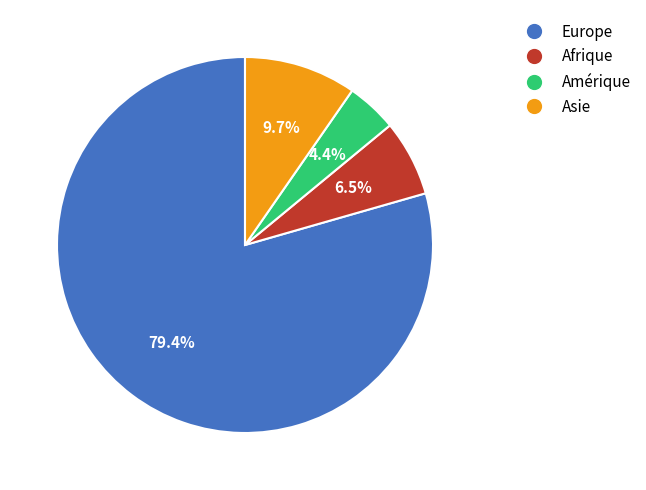

Between Afrique and Amérique, which is larger?

Afrique